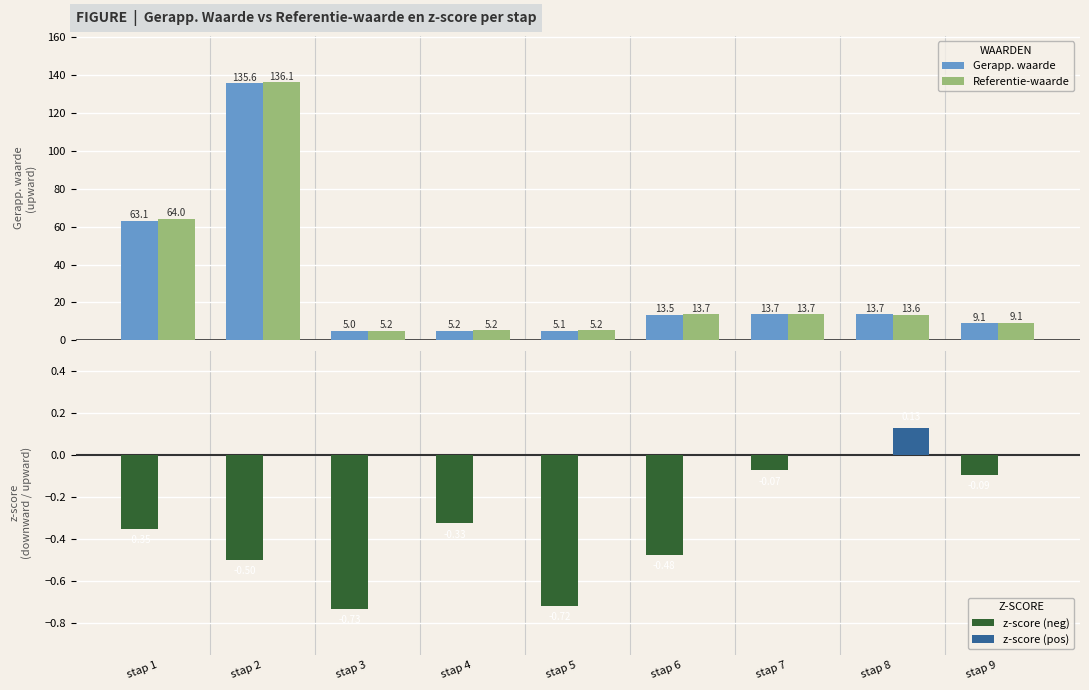

What is the minimum value for Gerapp. waarde?

5.0